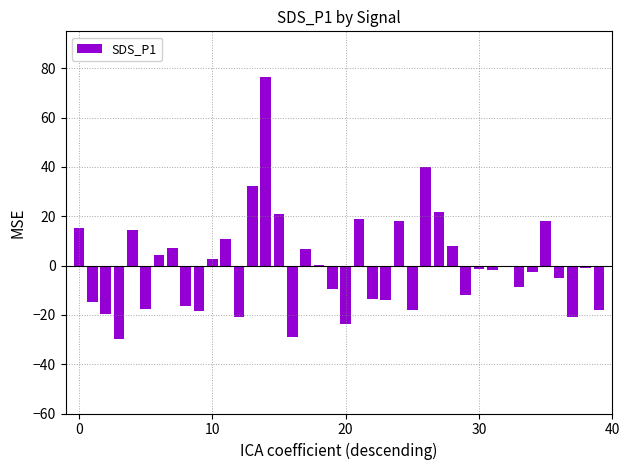

Count the number of data series in this chart.

1